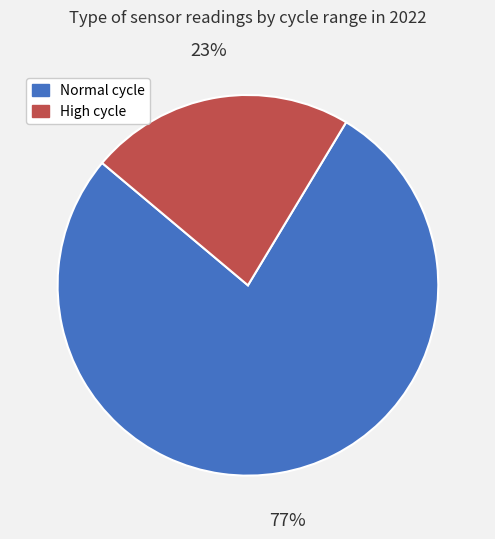

Do High cycle and Normal cycle together represent more than half of the pie?

Yes